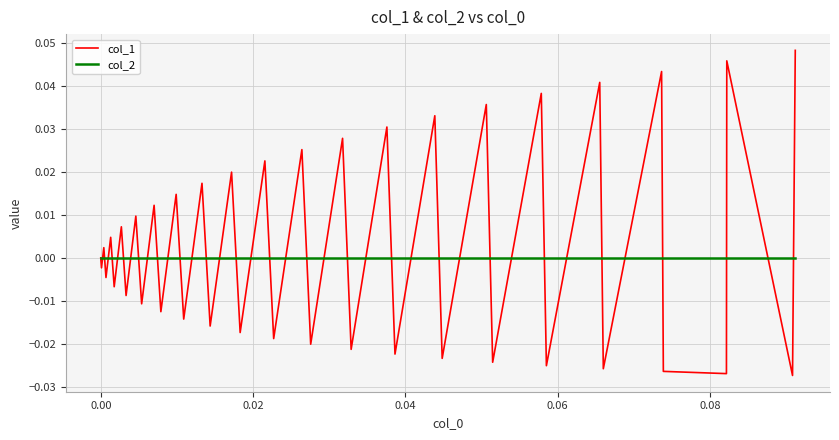

Rank the series by their maximum value, from lowest to highest.

col_2, col_1